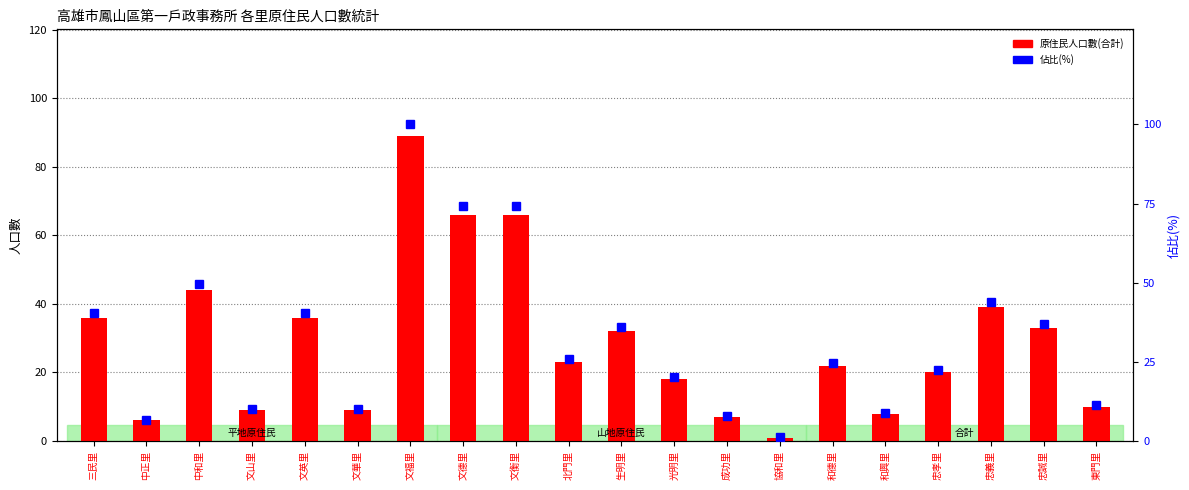

List the series in order of their overall mean, highest first.

佔比(%), 原住民人口數(合計)